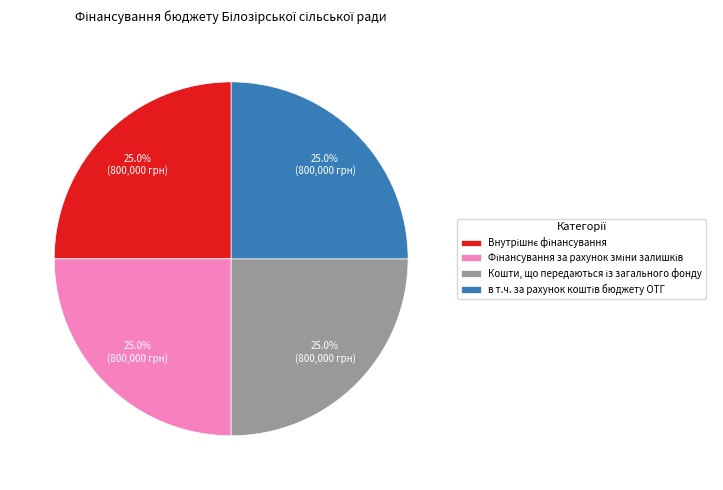

Which category has the biggest portion of the pie?

Внутрішнє фінансування